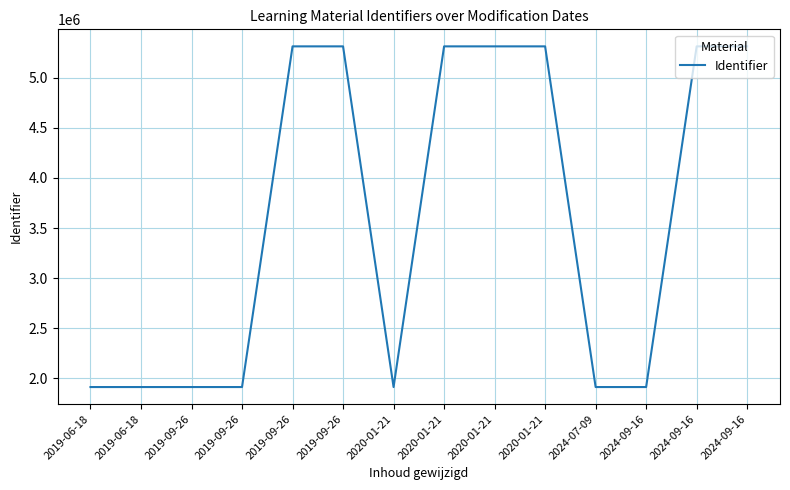

Does the chart have visible grid lines?

Yes